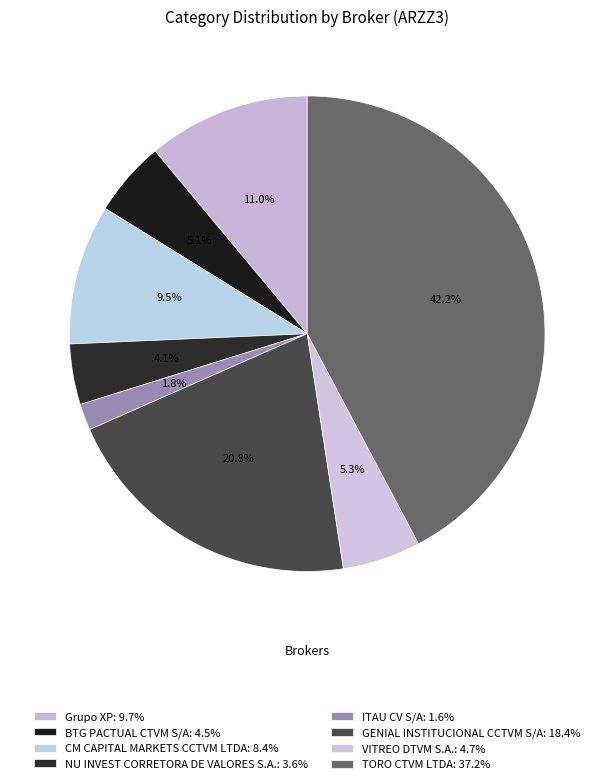

What is the largest slice in the pie chart?

TORO CTVM LTDA